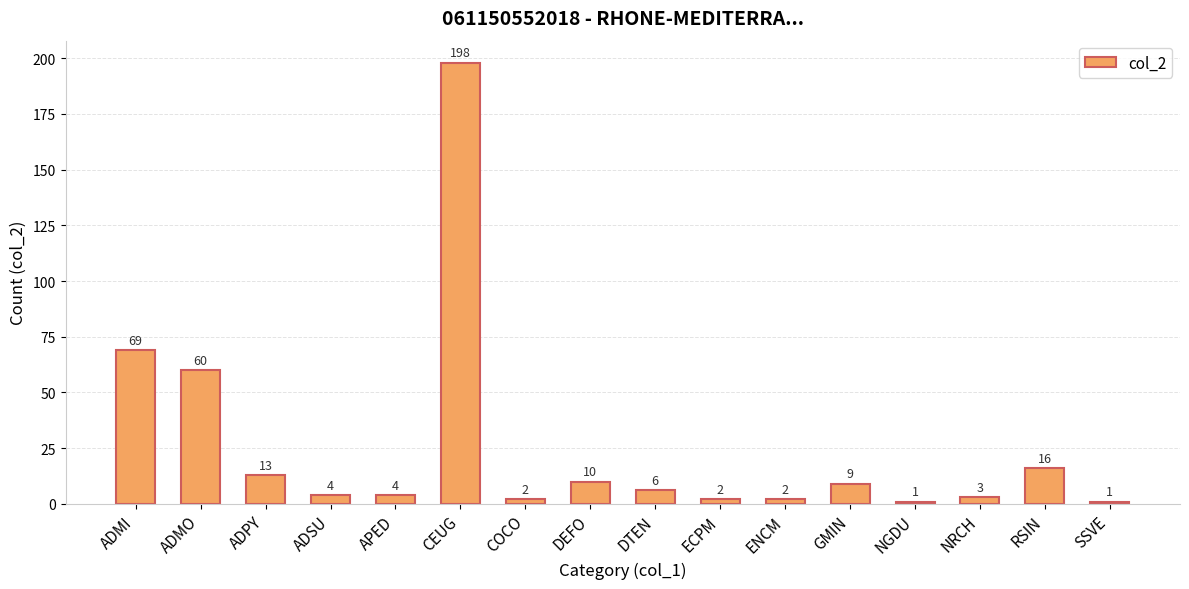

How many series are shown in this chart?

1